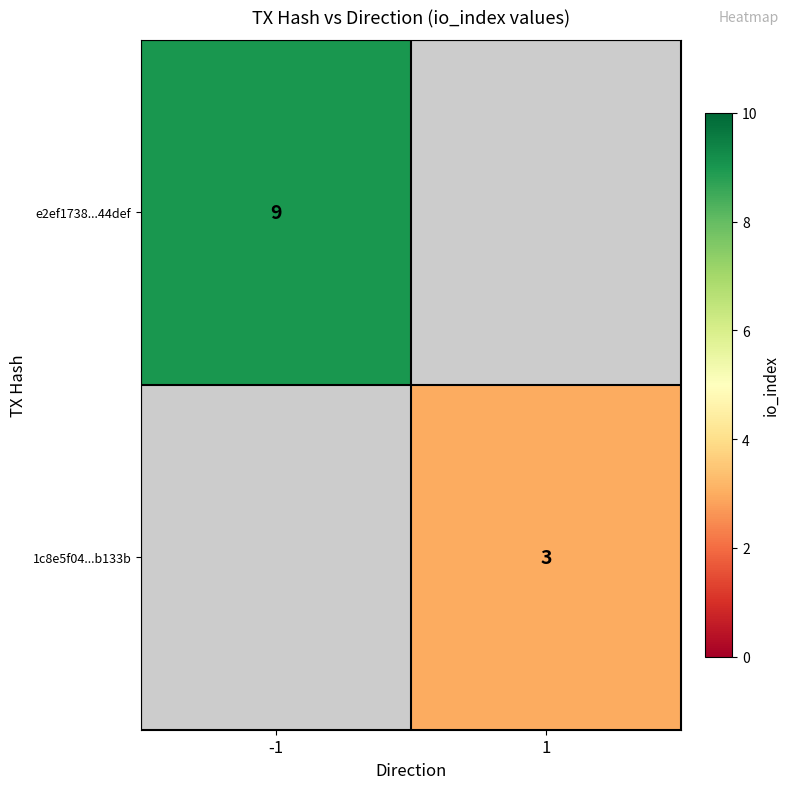

The value of 1c8e5f04...b133b at 1 is 3. True or false?

True